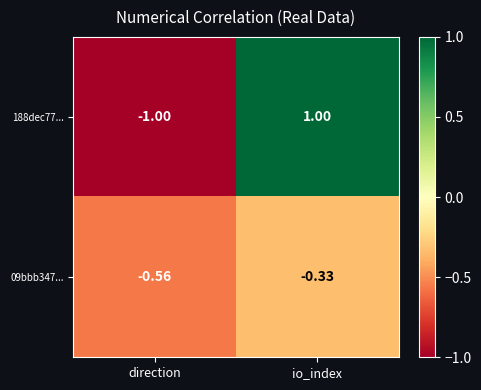

At which label is 09bbb347... closest to 0?

io_index